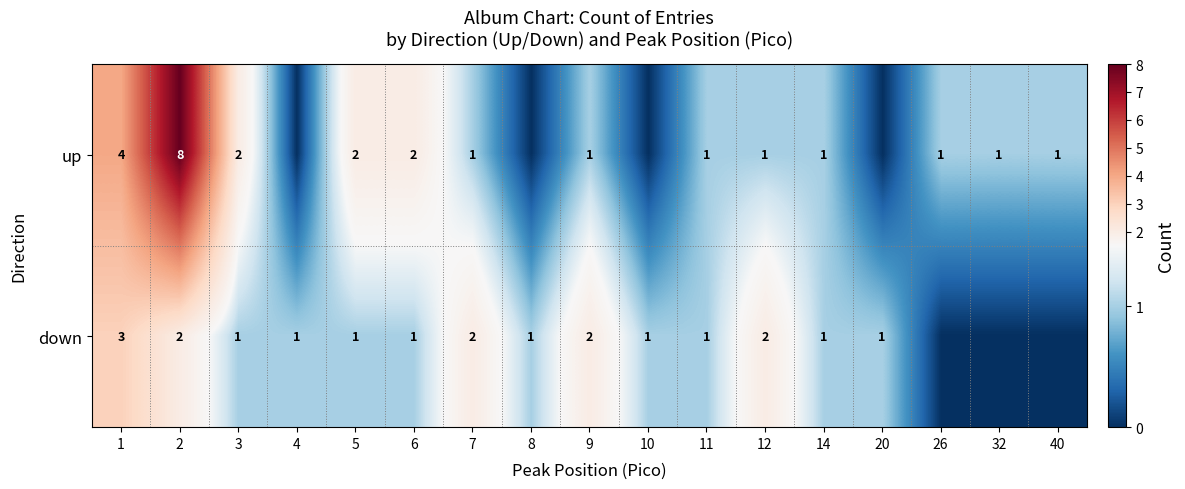

True or false: up has a value of 1 at 40.

True